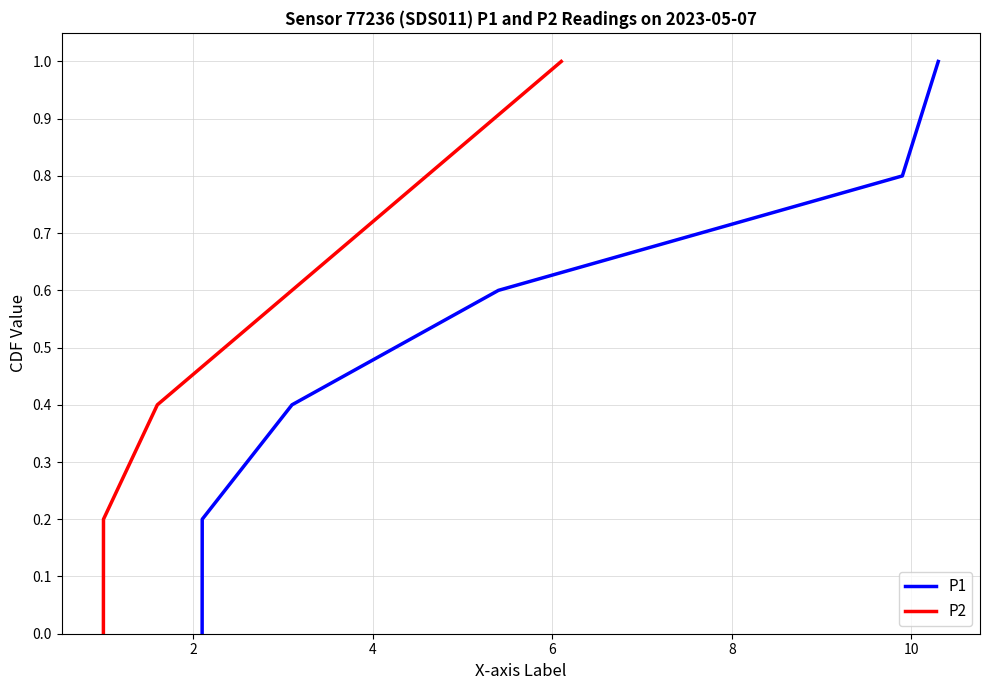

What is the highest value of the P2 series?

1.0